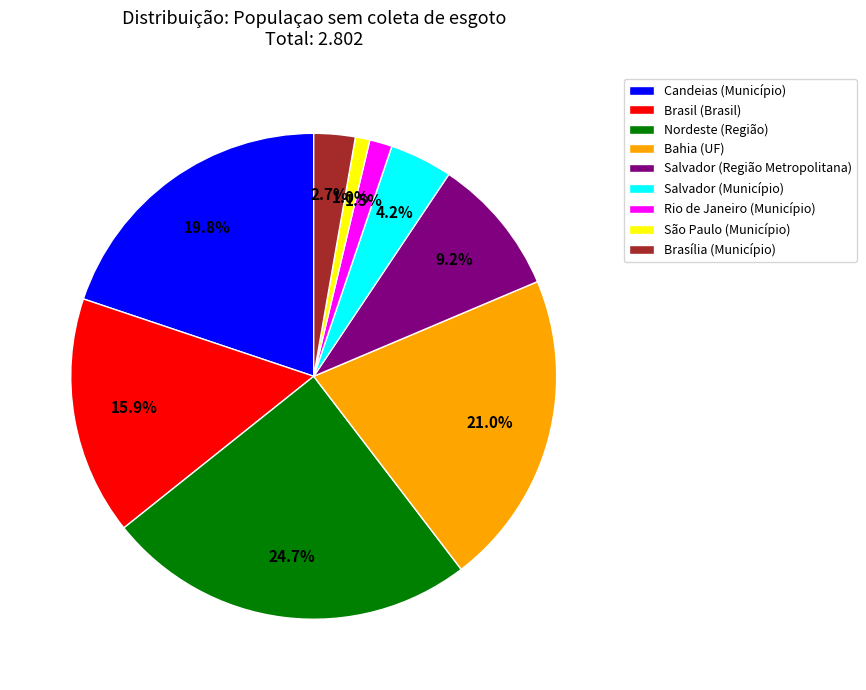

Between Brasil (Brasil) and Nordeste (Região), which is larger?

Nordeste (Região)